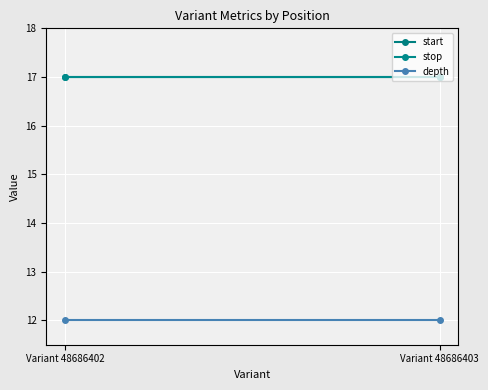

At which category does the chart reach its minimum across all series?

Variant 48686402